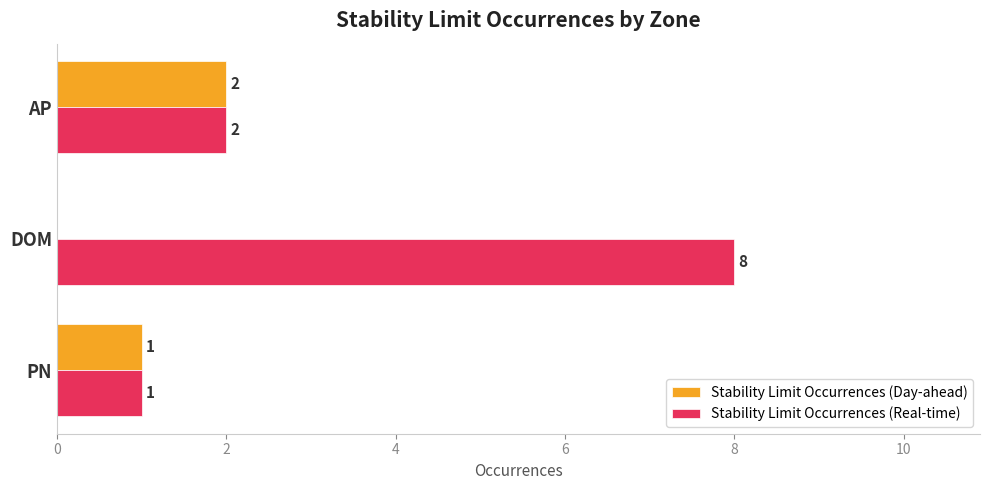

What is the sum of the Stability Limit Occurrences (Real-time) values at DOM and AP?

10